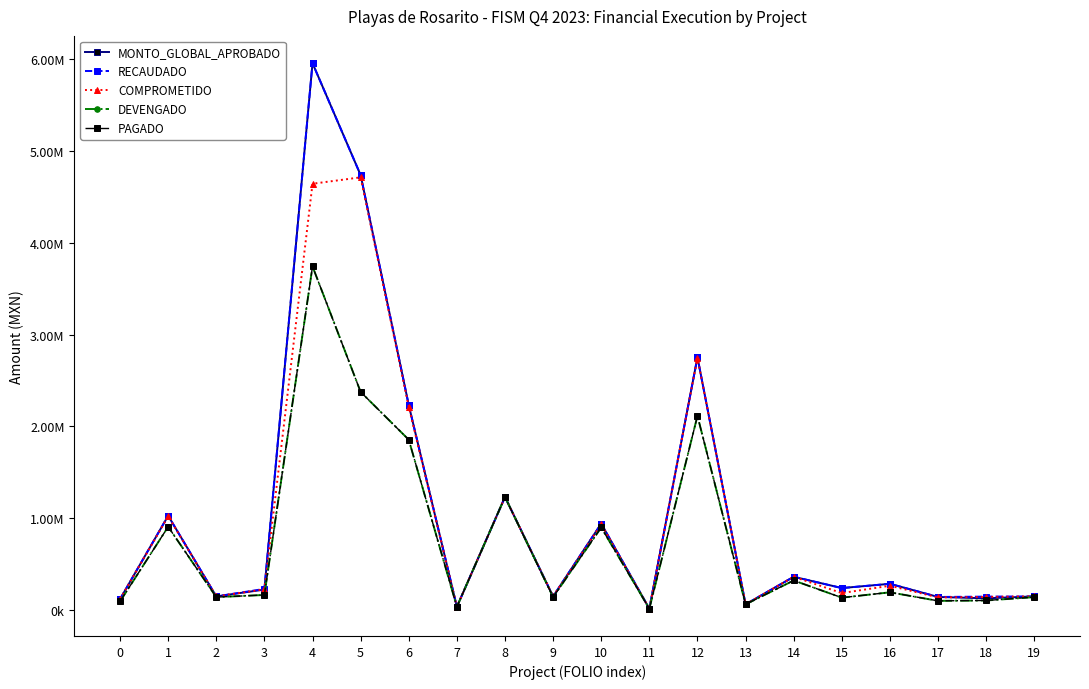

Which series has the widest spread of values?

MONTO_GLOBAL_APROBADO